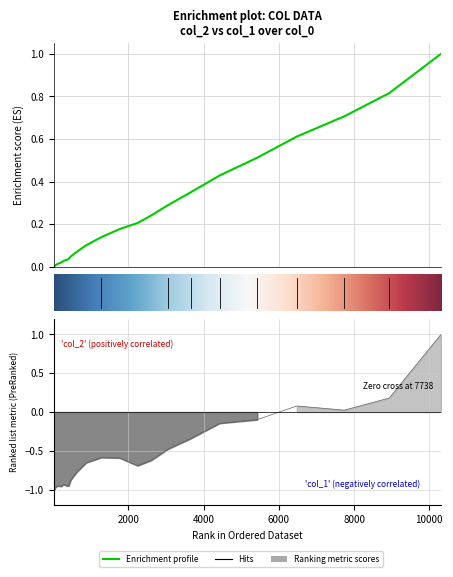

Which series has the largest total across all categories?

col_2